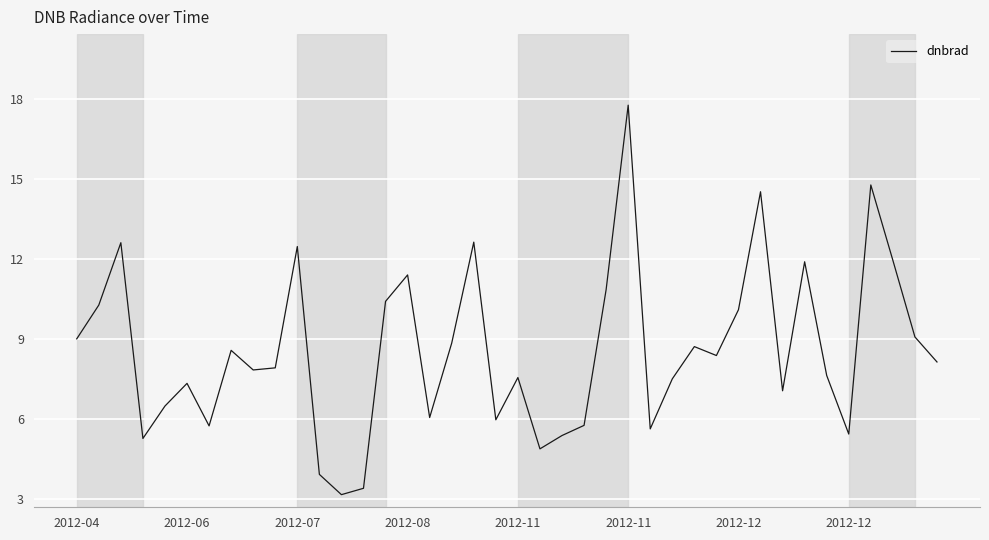

What is the minimum value shown in the chart?

3.2